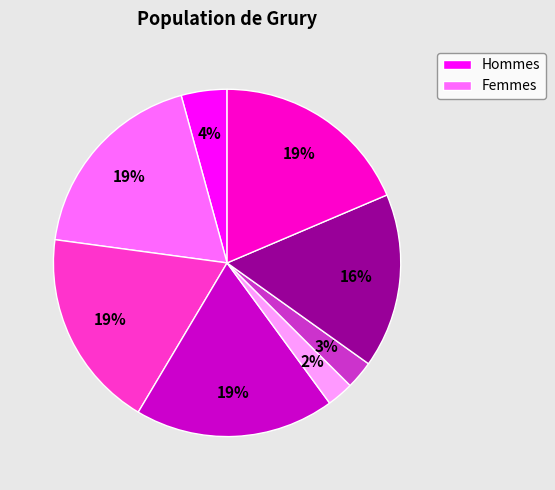

Is there a majority slice in this chart?

No